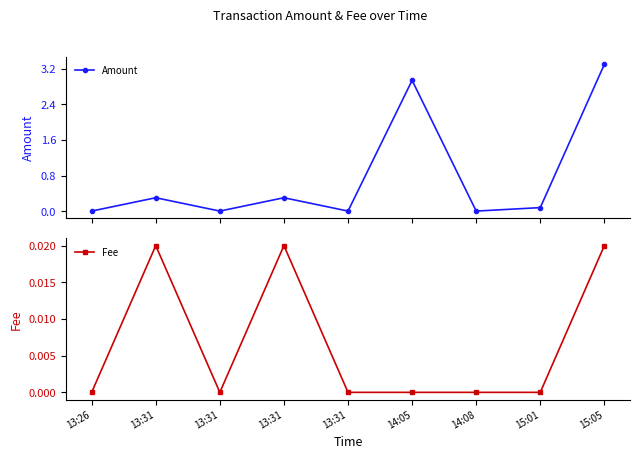

Is it true that Amount equals 0.0 at 15:01?

False